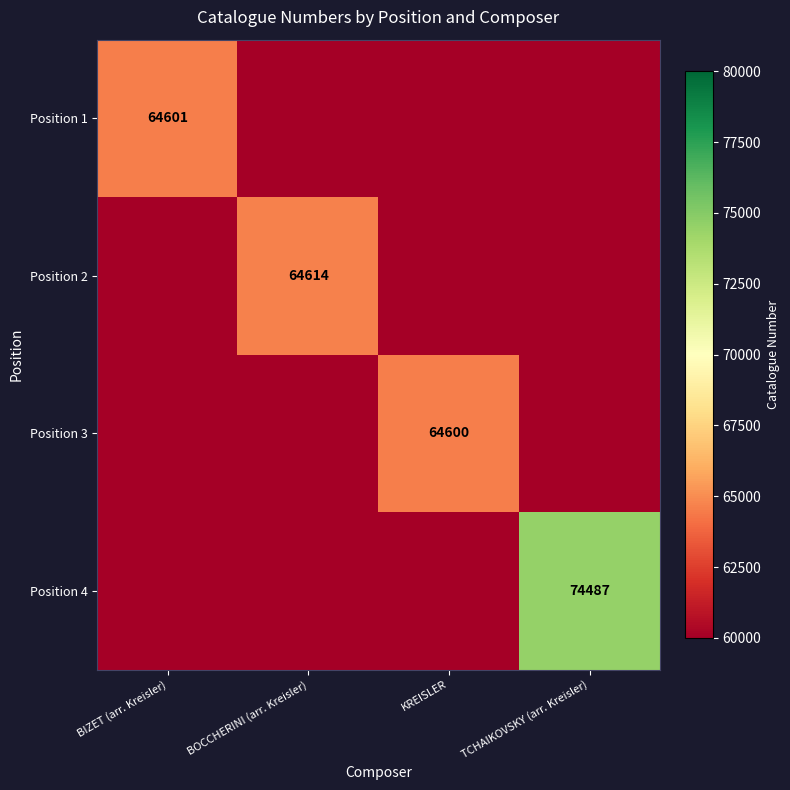

True or false: Position 1 has a value of 25909 at BIZET (arr. Kreisler).

False